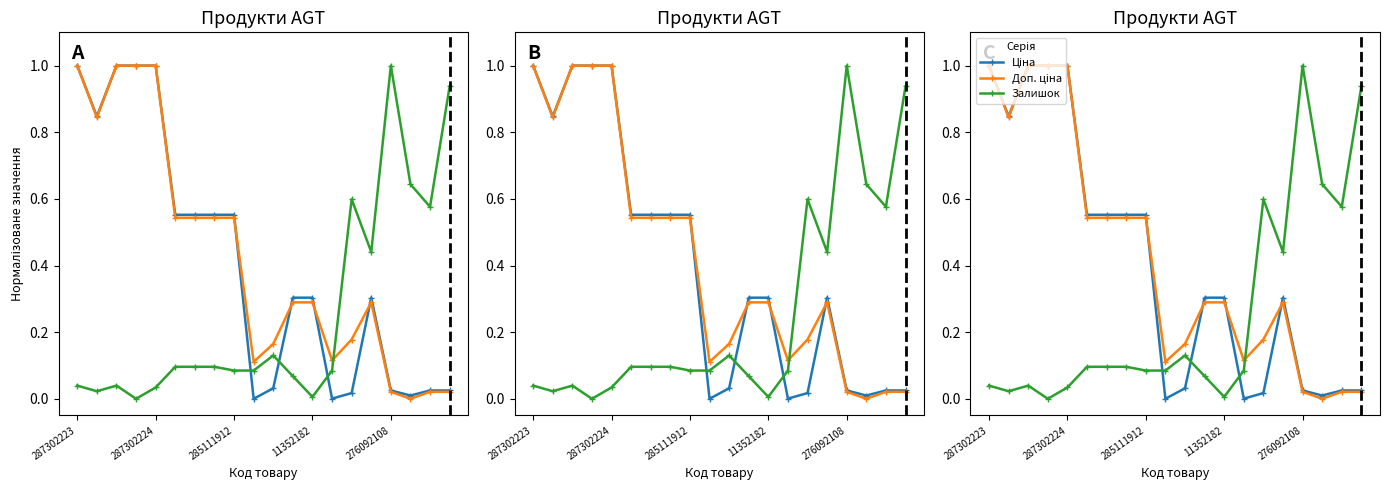

Count the number of data series in this chart.

3